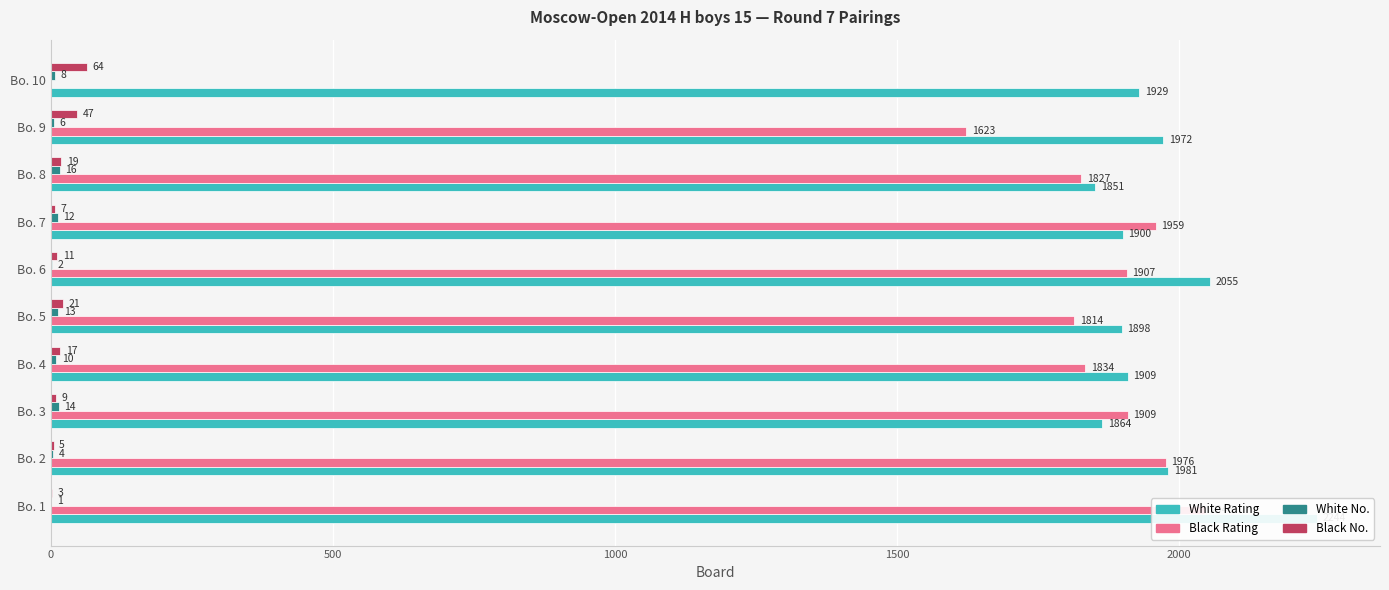

True or false: White Rating has a value of 2529 at Bo. 7.

False